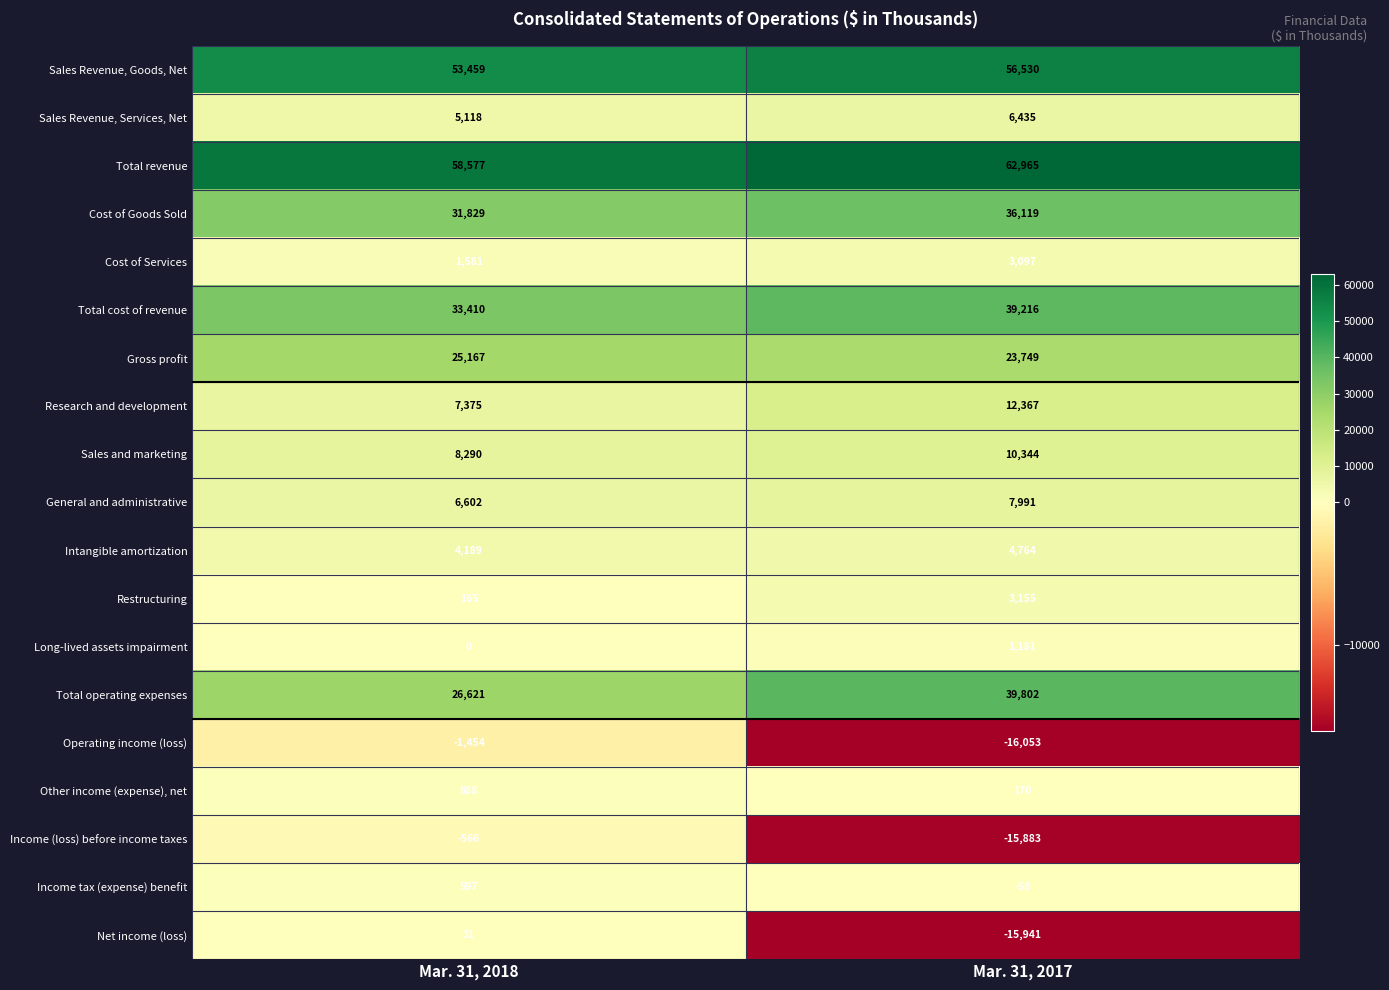

What is the average value of the Income tax (expense) benefit series?

270